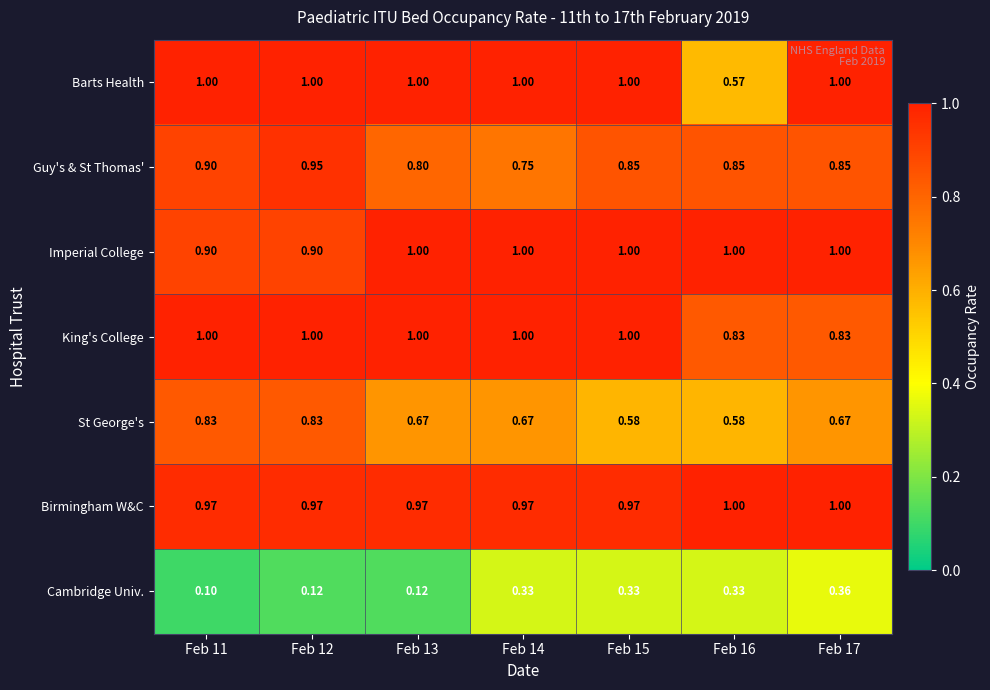

Between Feb 11 and Feb 12, which series saw the biggest shift?

Guy's & St Thomas'